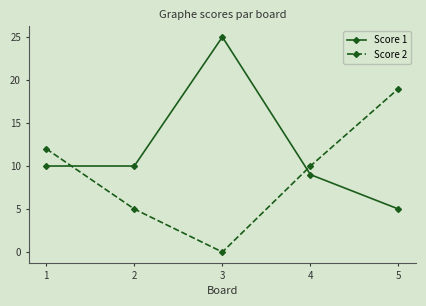

What is the sum of the Score 2 values at 2 and 1?

17